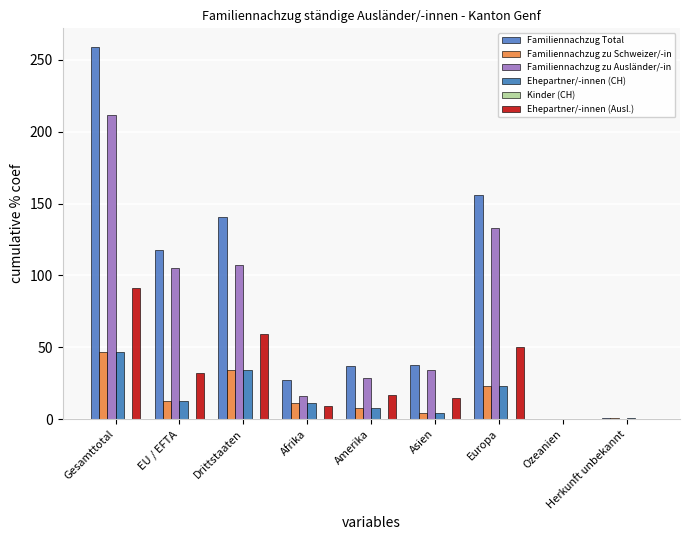

At which label does Ehepartner/-innen (Ausl.) first exceed 17?

Gesamttotal